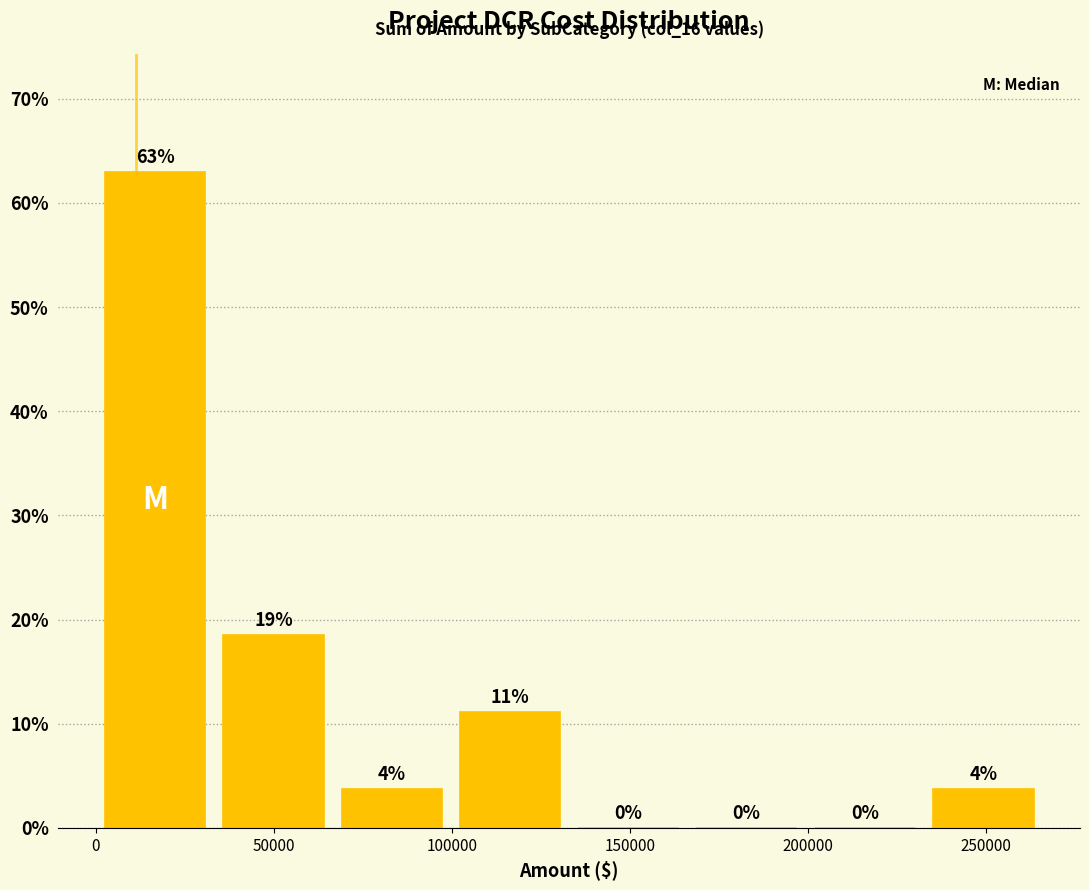

Which range on the x-axis has the tallest bar?

0 to 35000